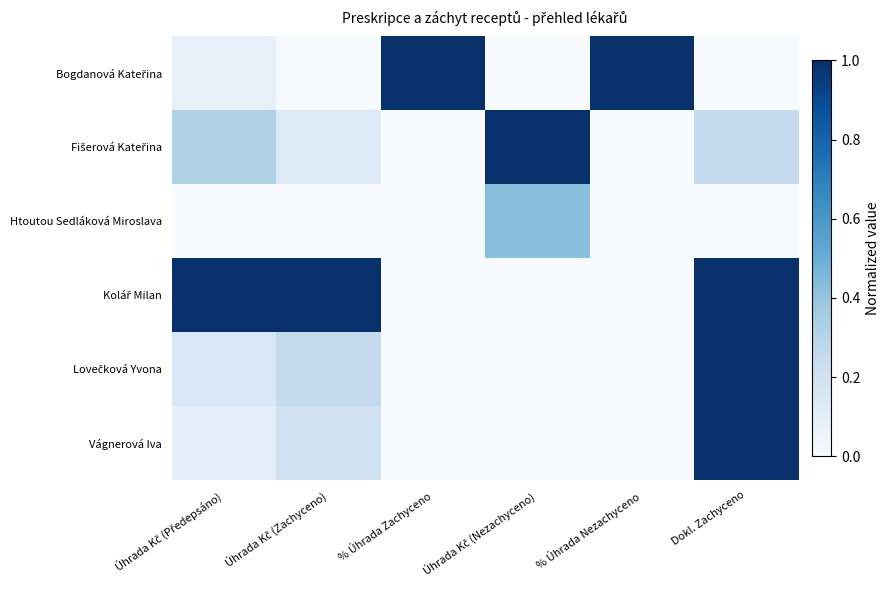

At how many categories does at least one series exceed 0?

6